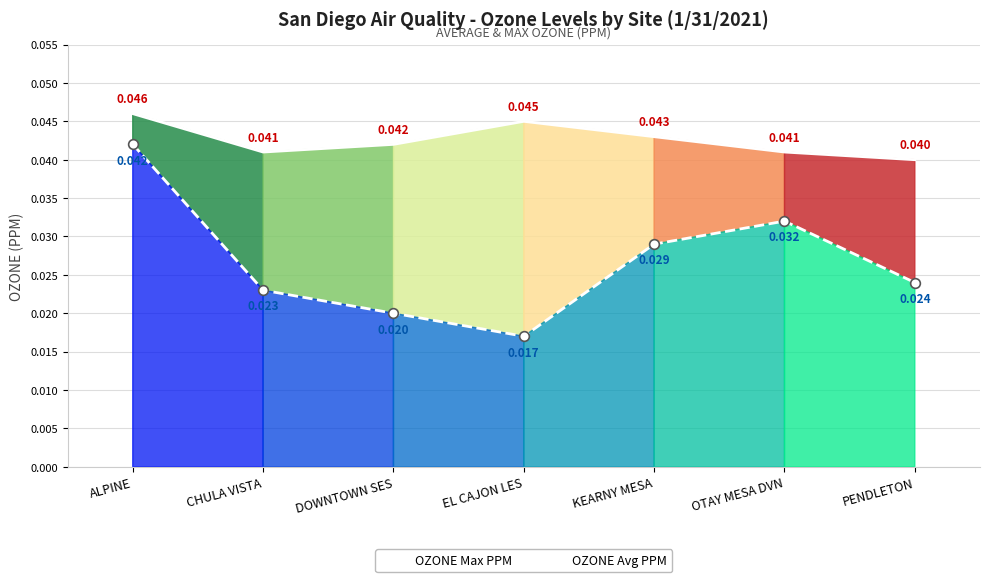

True or false: OZONE Max PPM has a value of 0.1 at OTAY MESA DVN.

False